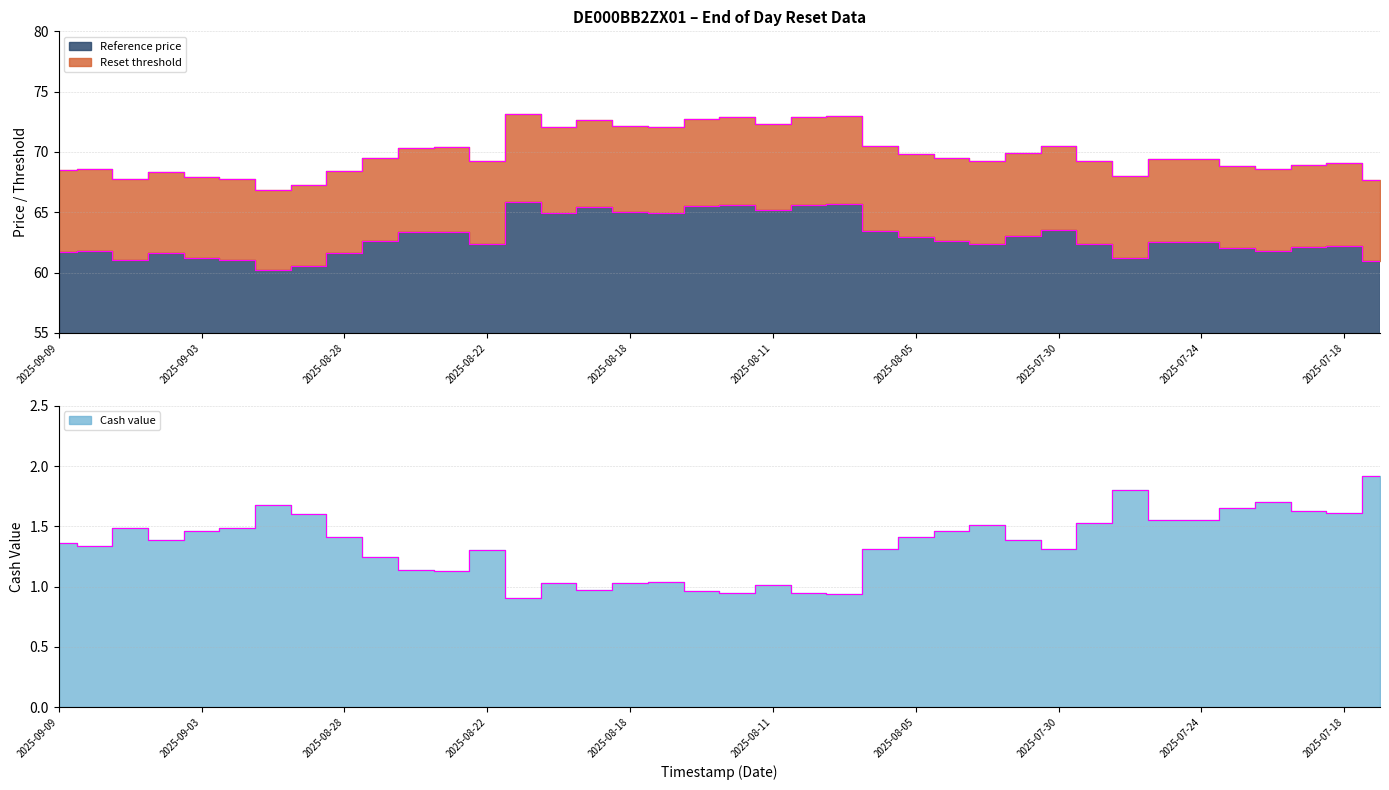

What are all the series names shown in the legend?

Reset threshold, Reference price, Cash value